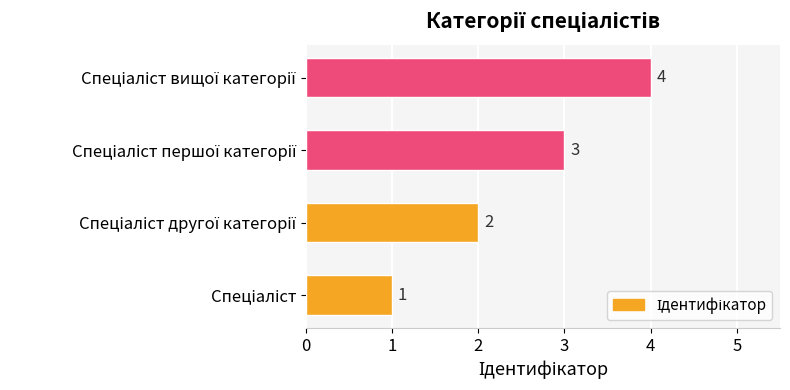

What is the sum of all values?

10